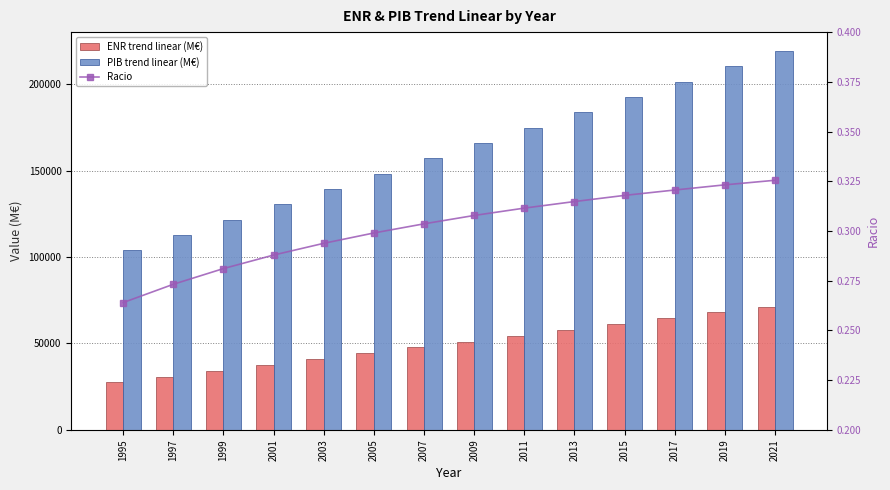

How many data points in ENR trend linear (M€) are above 51075?

7